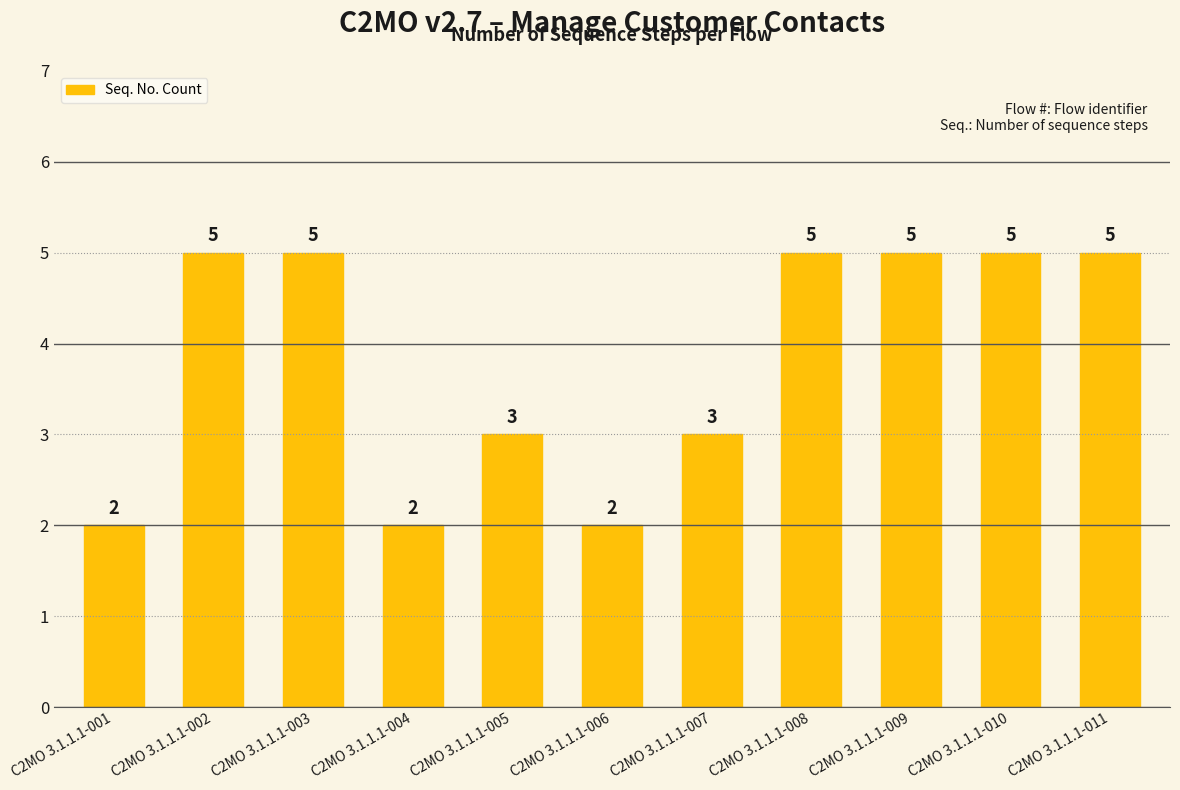

What is the greatest value displayed?

5